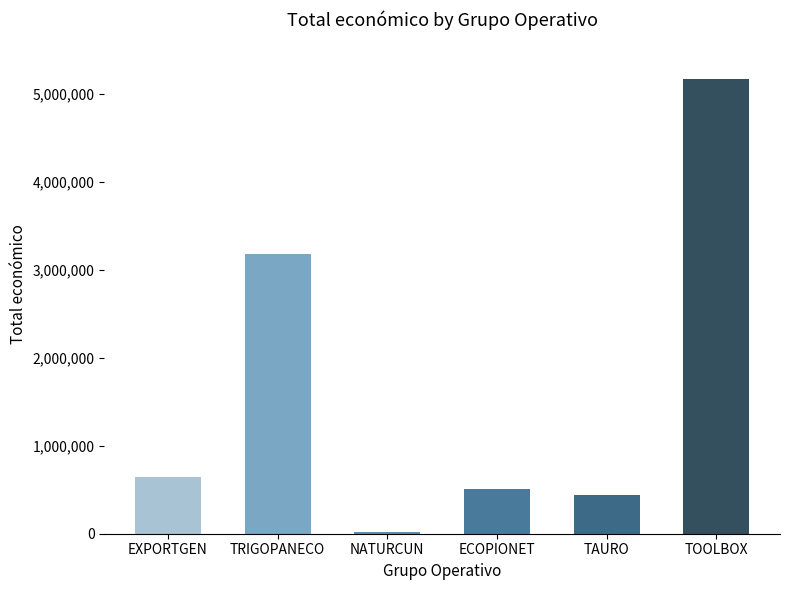

The chart shows a value of 644817 at EXPORTGEN. True or false?

True